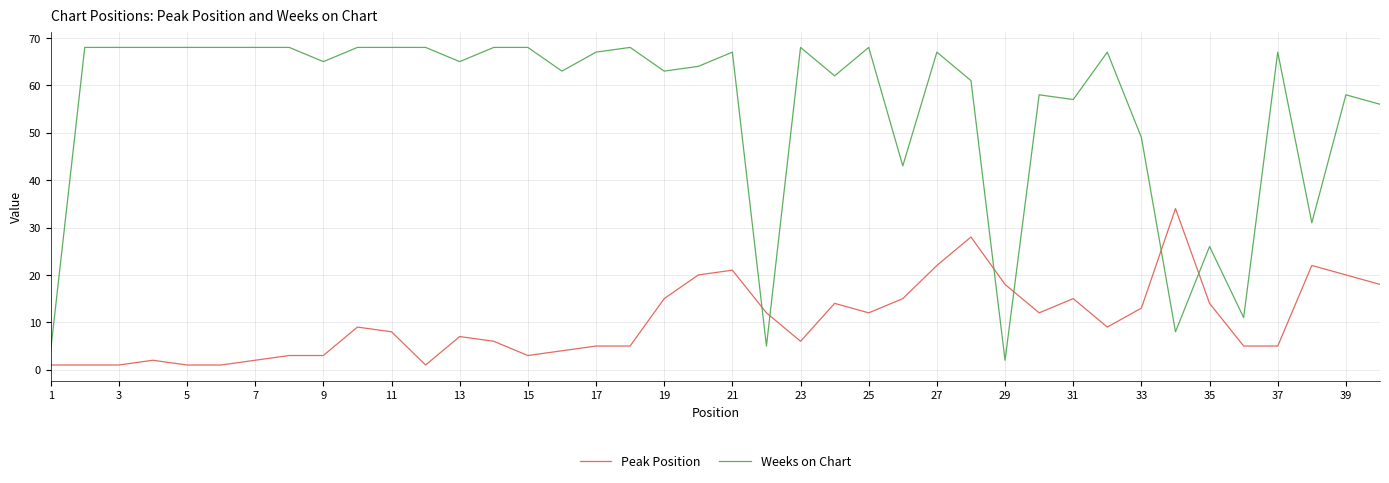

True or false: Peak Position and Weeks on Chart intersect in this chart.

True